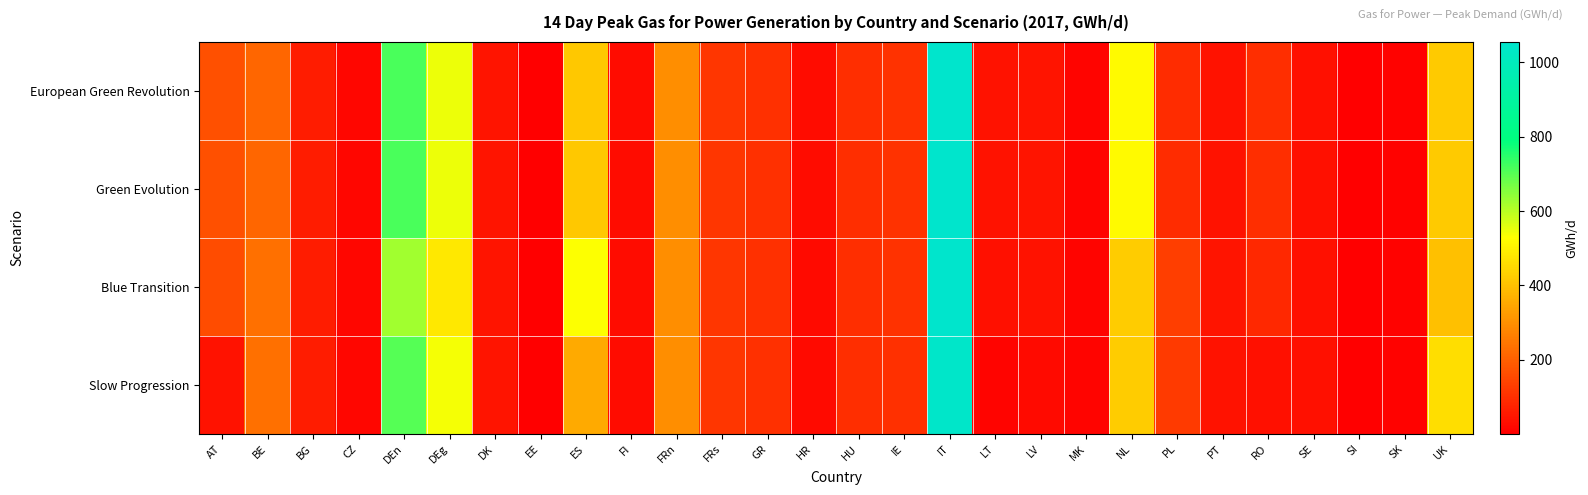

Which series has the largest total across all categories?

European Green Revolution